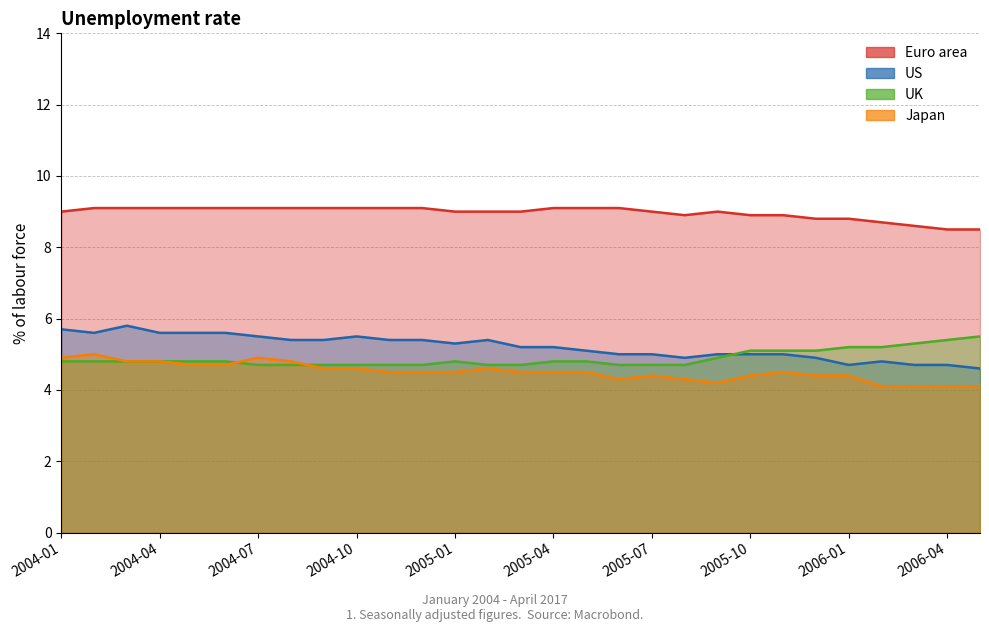

List the series in order of their peak value, lowest first.

Japan, UK, US, Euro area